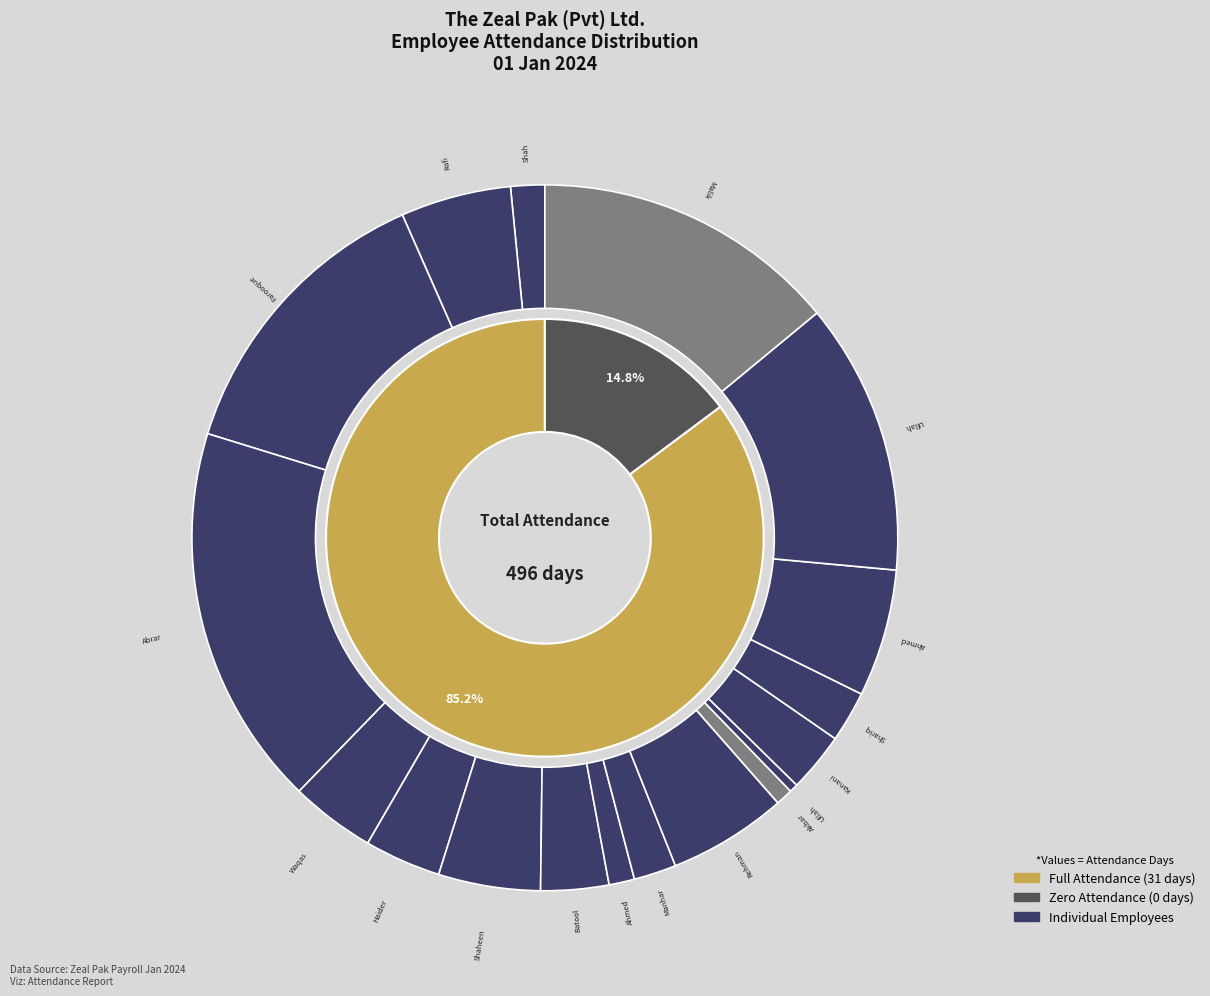

To the nearest percent, what portion does Syed Tasmeer Haider represent?

6%